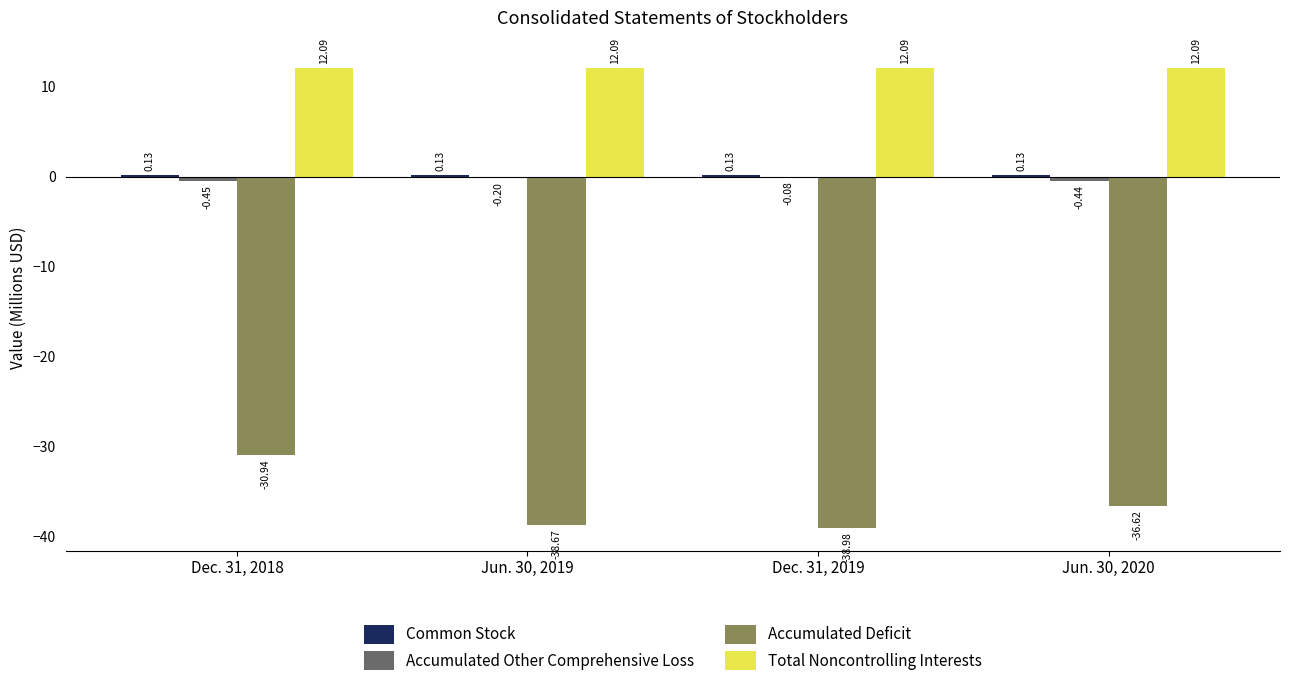

What is the sum of the Accumulated Deficit values at Jun. 30, 2019 and Jun. 30, 2020?

-75.3